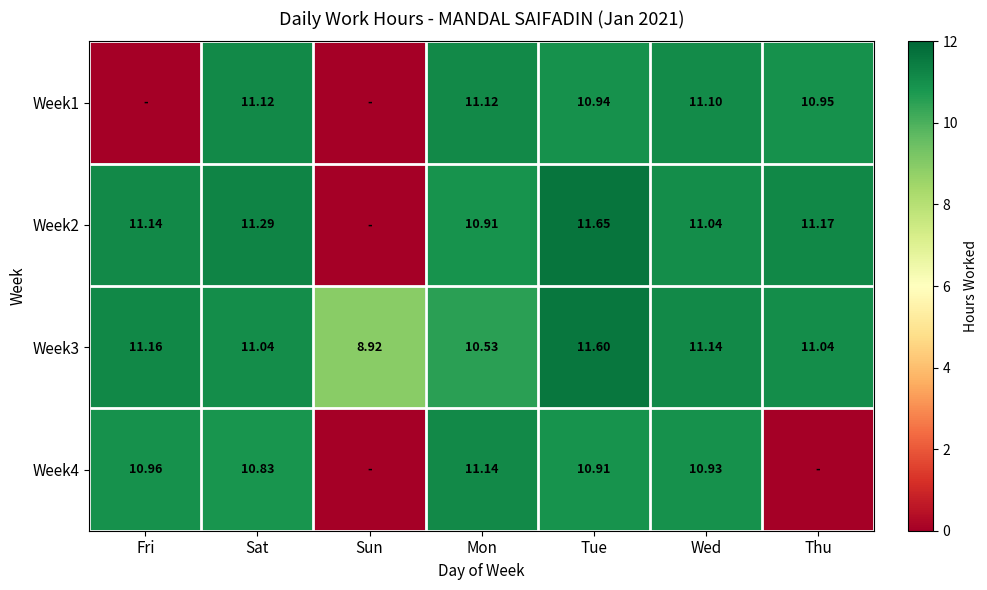

Read the Week3 value at Thu.

11.0